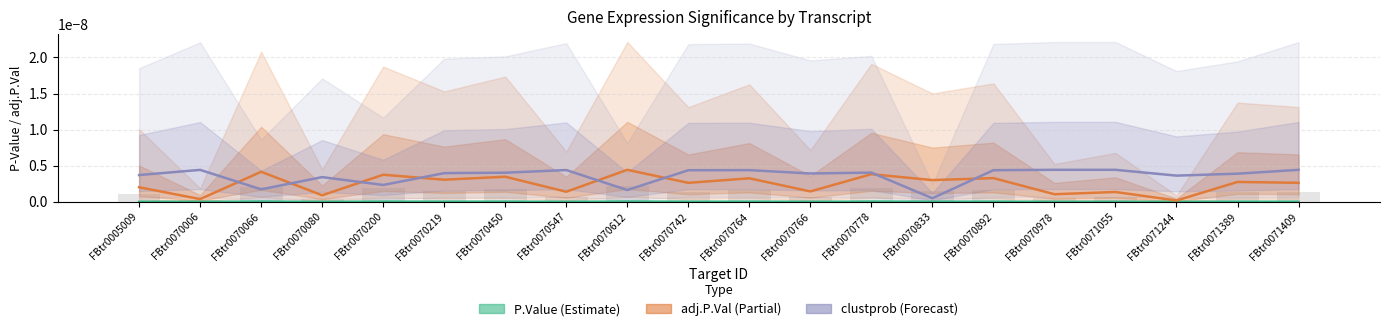

Does the chart contain any negative values?

No